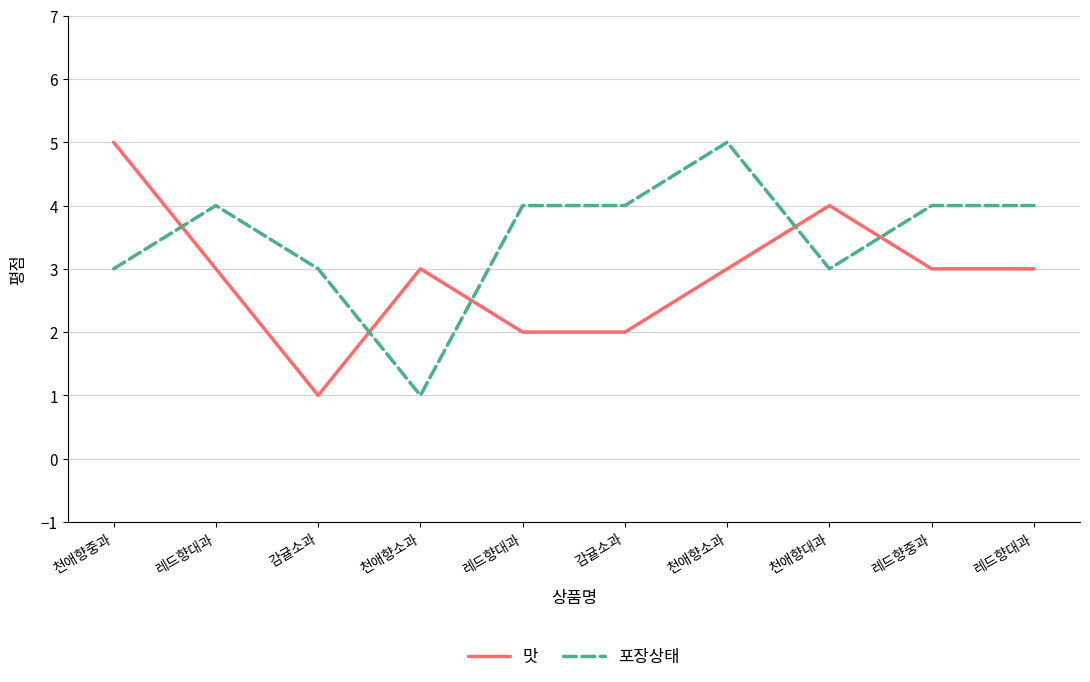

How many lines are shown in the chart?

2